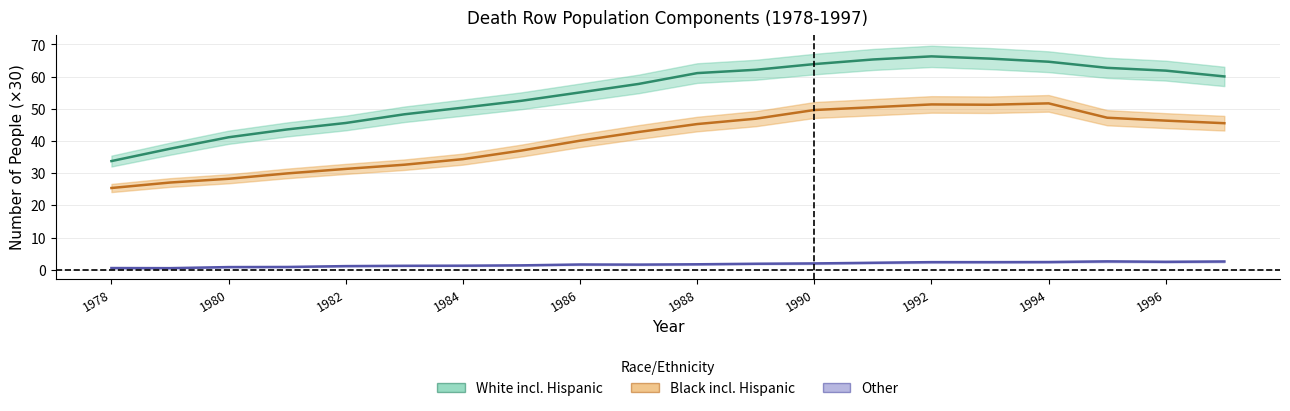

How many values in the Black_including_Hispanic series are below 45?

10